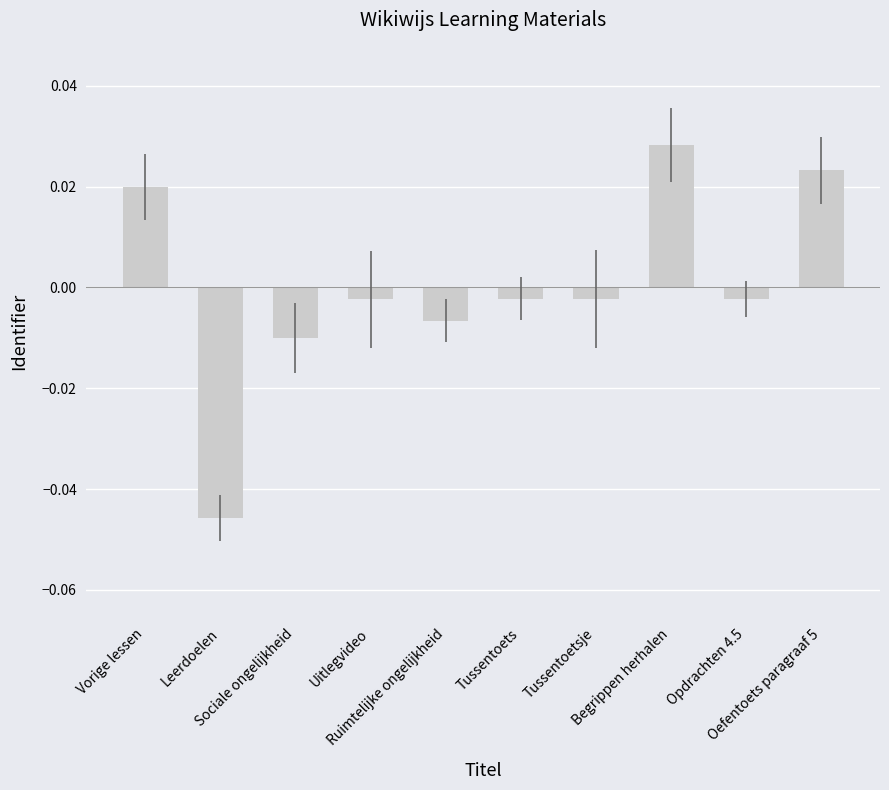

At which category does the chart reach its minimum across all series?

Leerdoelen